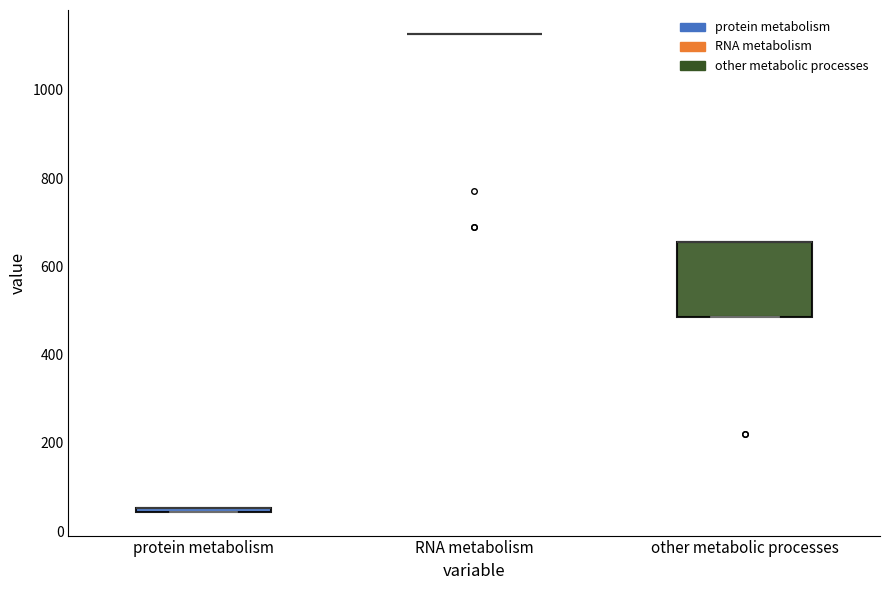

Which box is the tallest, from its lower edge to its upper edge?

other metabolic processes